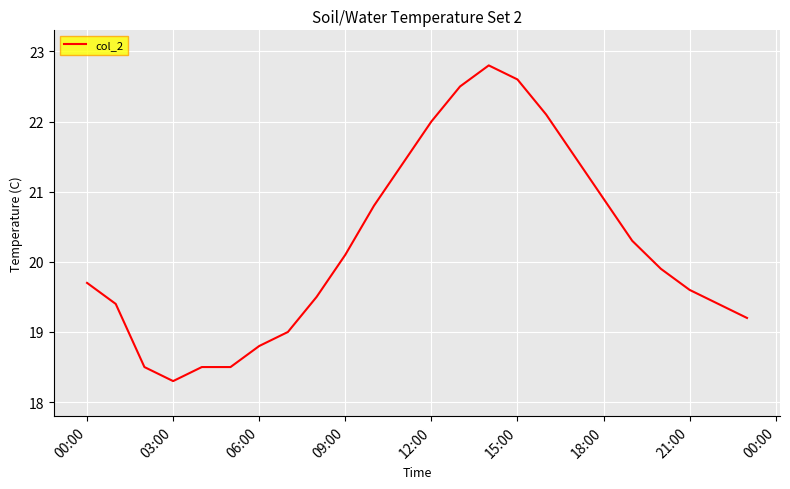

What is the maximum value shown in the chart?

22.8